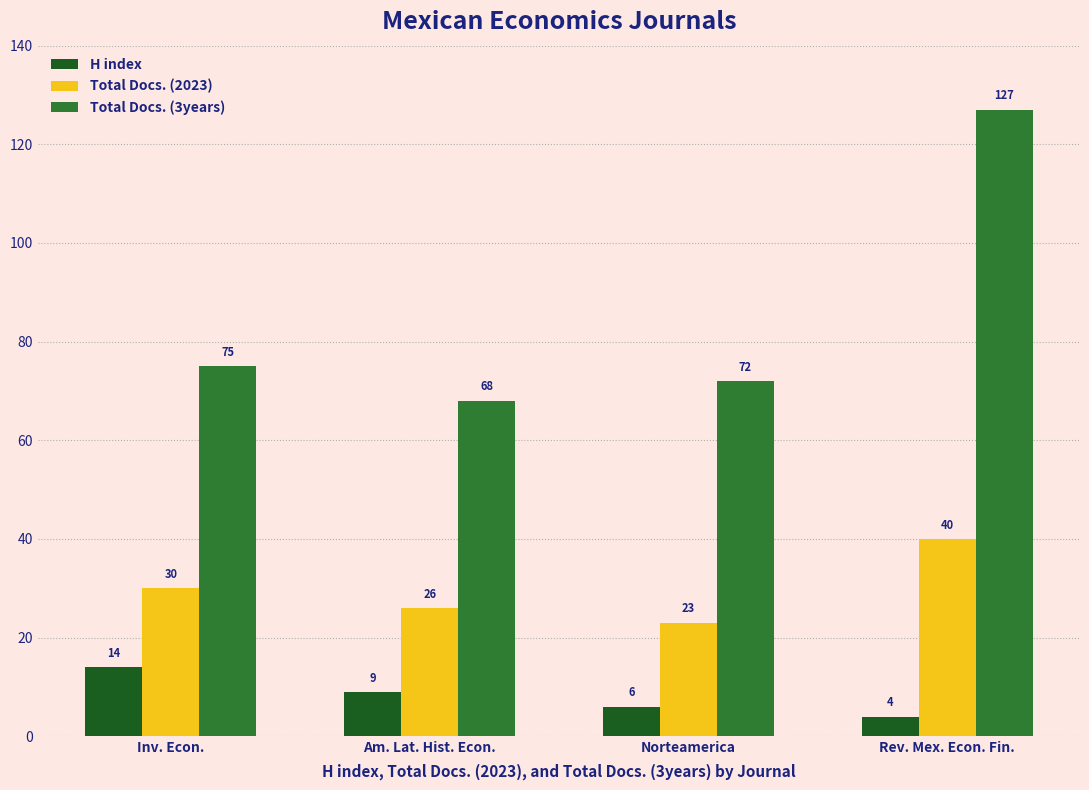

What is the difference between the highest and lowest values at Norteamerica?

66